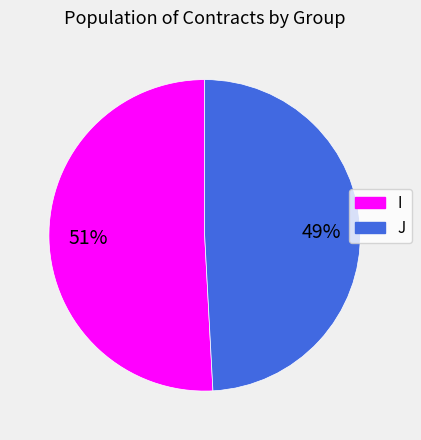

Which category has the biggest portion of the pie?

I